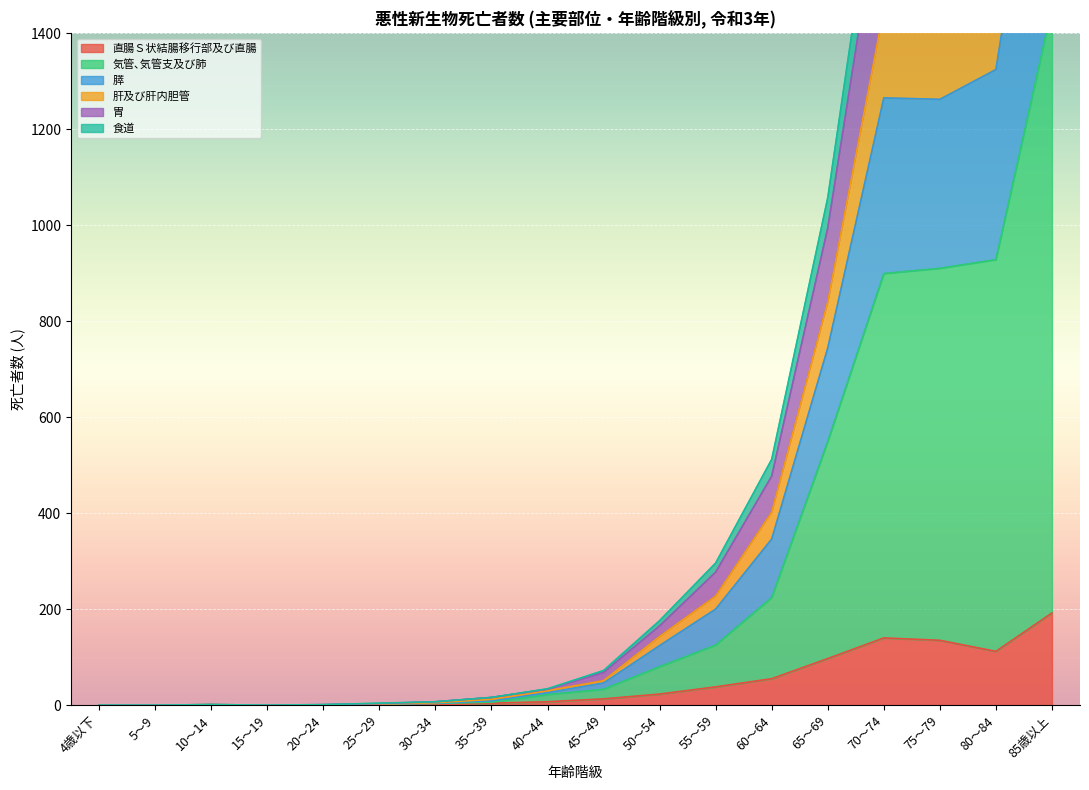

What is the difference between the highest and lowest values at 85歳以上?

3022